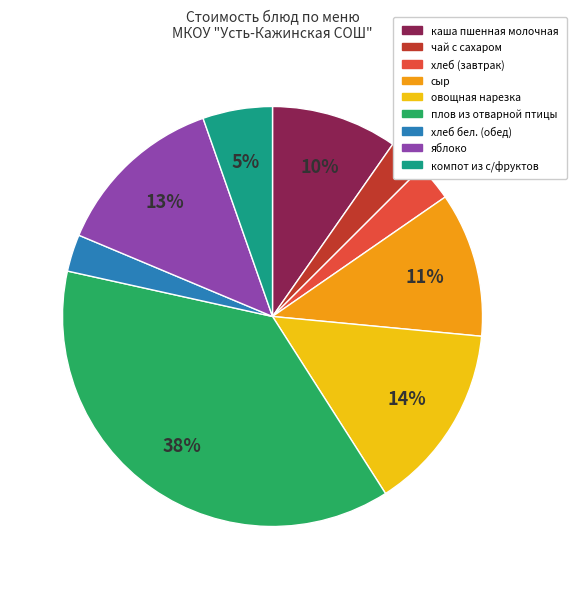

To the nearest percent, what is the difference between the каша пшенная молочная and чай с сахаром slice percentages?

7%